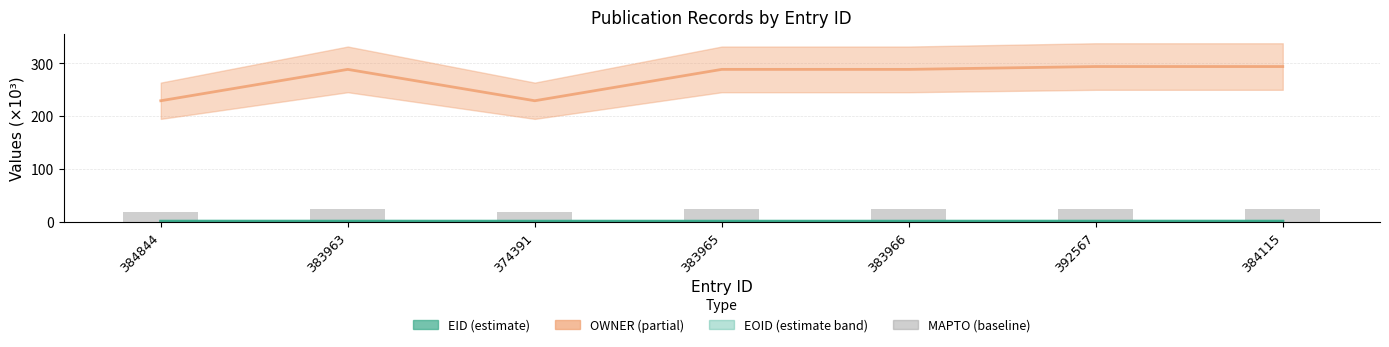

The value at 392567 is 23.5. True or false?

True